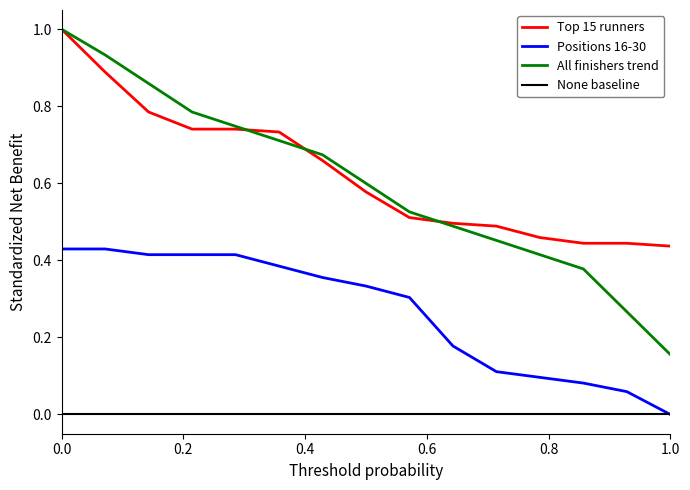

What is the greatest value displayed?

1.0